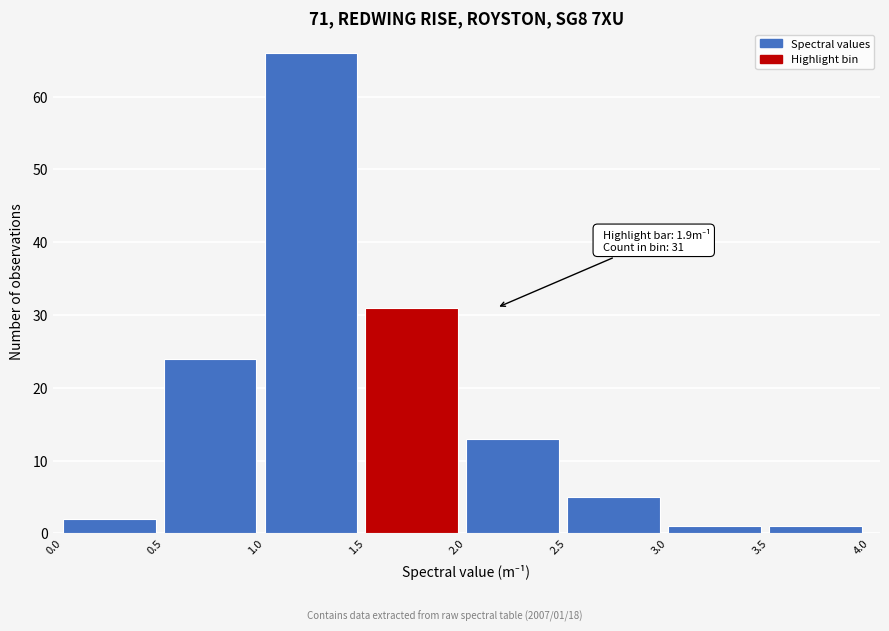

Which range on the x-axis has the tallest bar?

1.0 to 1.5